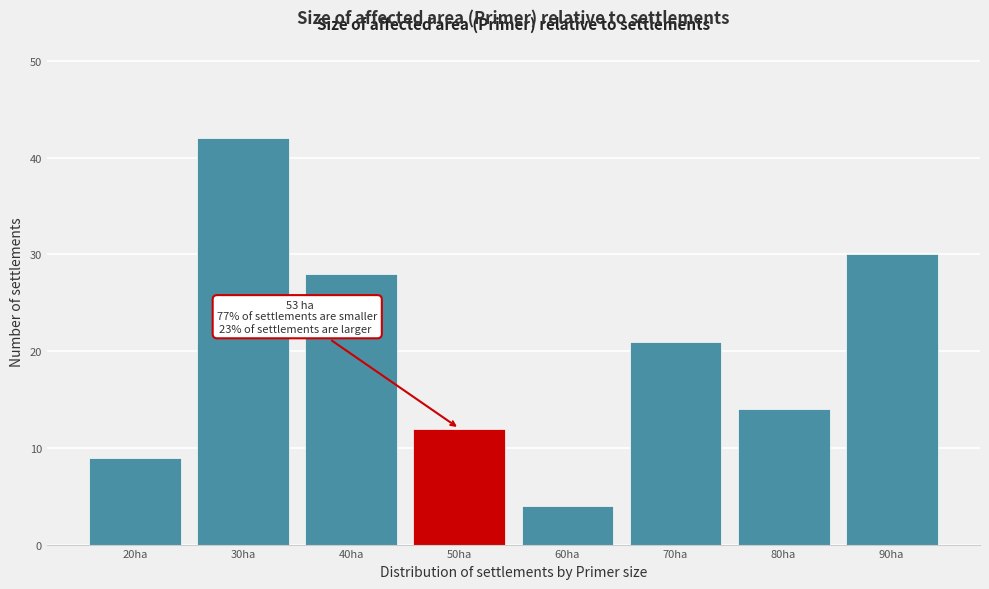

Reading right to left, list all the values displayed in this chart.

90ha=30	80ha=14	70ha=21	60ha=4	50ha=12	40ha=28	30ha=42	20ha=9